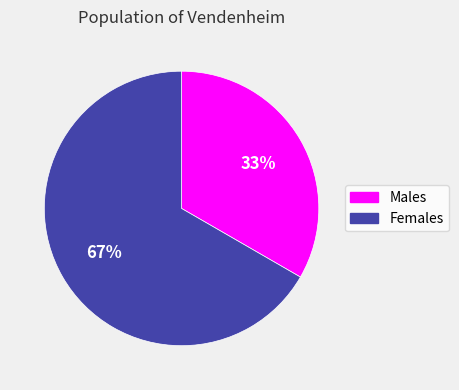

To the nearest percent, what is the average slice percentage?

50%